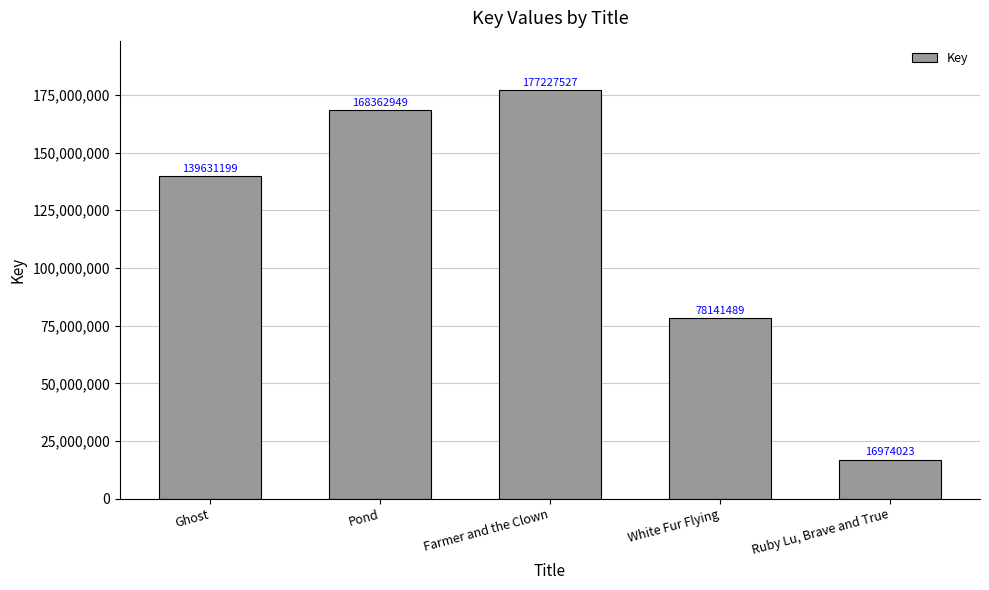

Between Pond and Ruby Lu, Brave and True, which is larger?

Pond